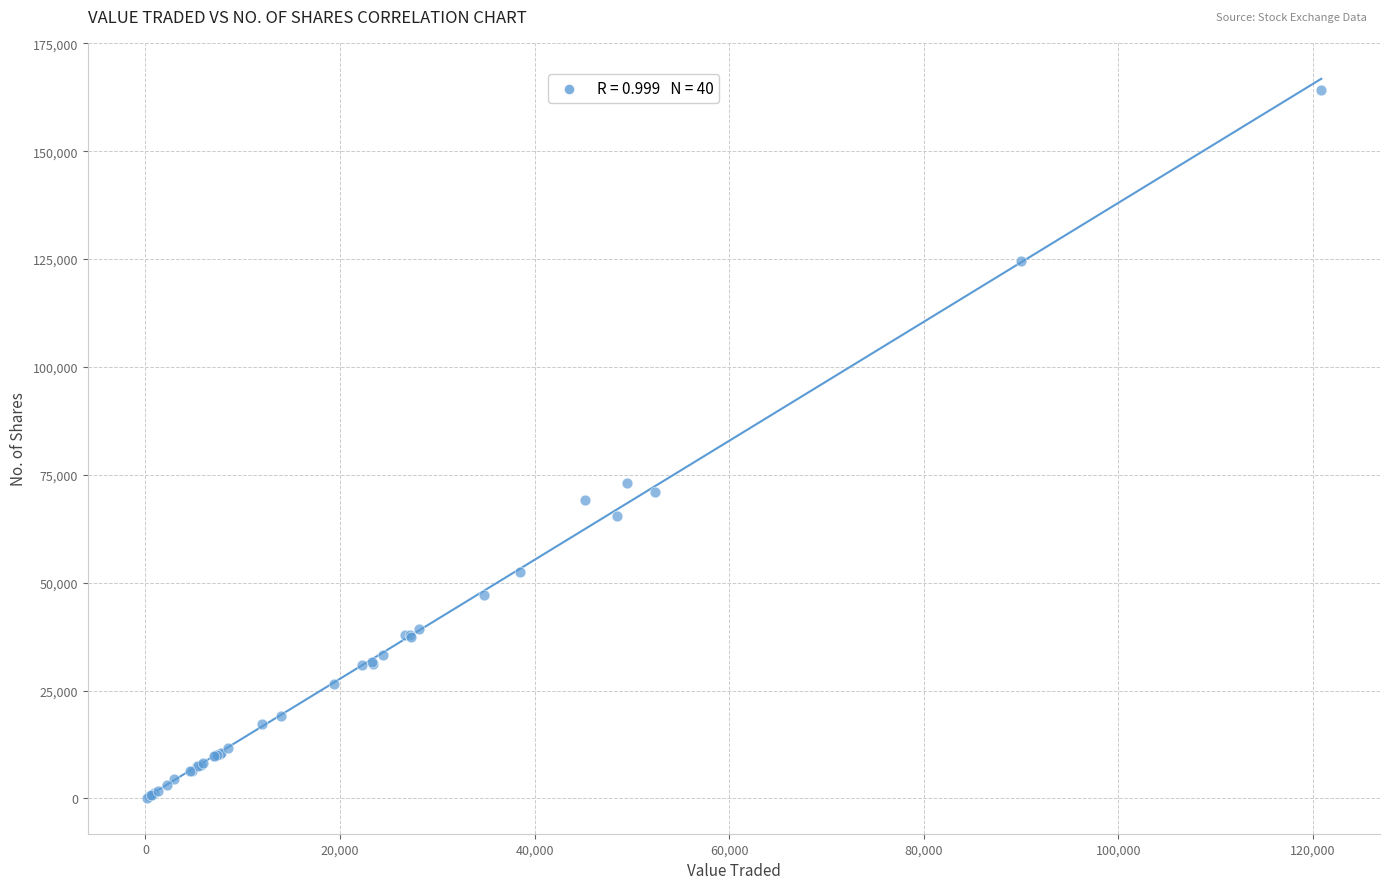

What Y value in the scatter plot is closest to 82159?

73138